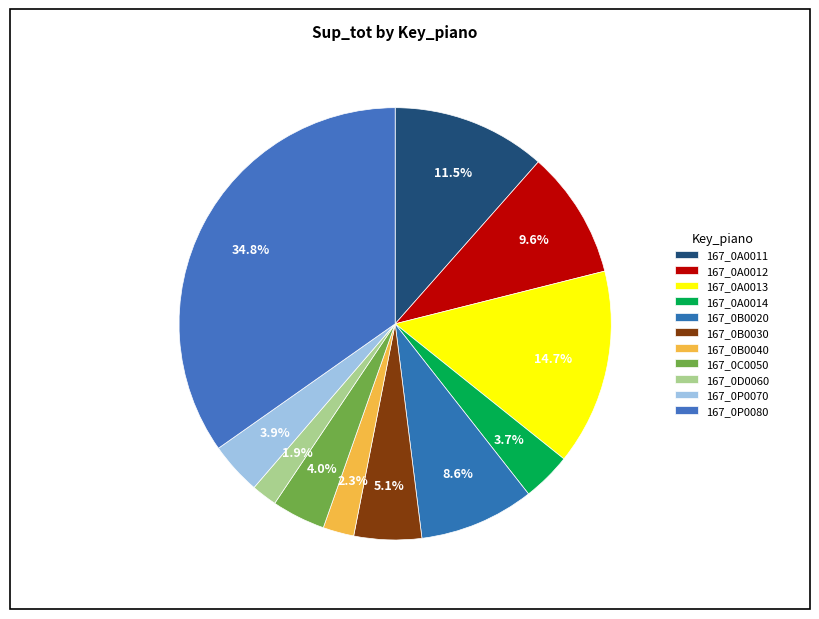

How many slices are in this pie chart?

11